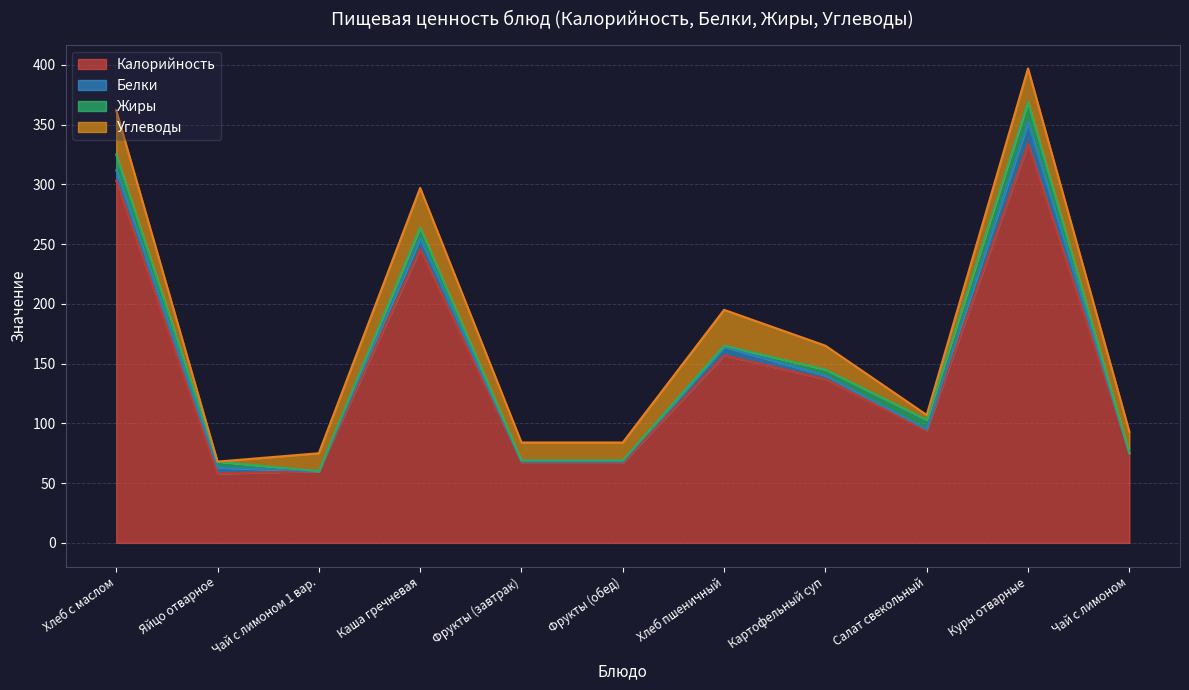

What is the spread (max minus min) of values at Каша гречневая?

237